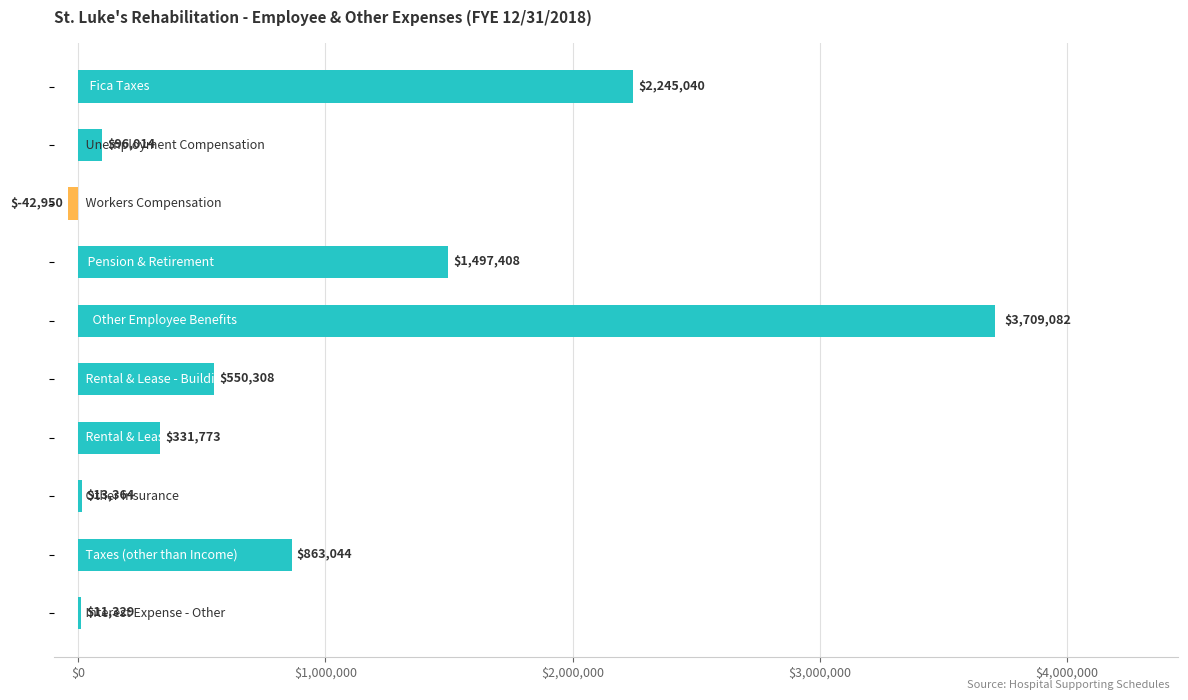

What is the maximum value shown in the chart?

3709082.5